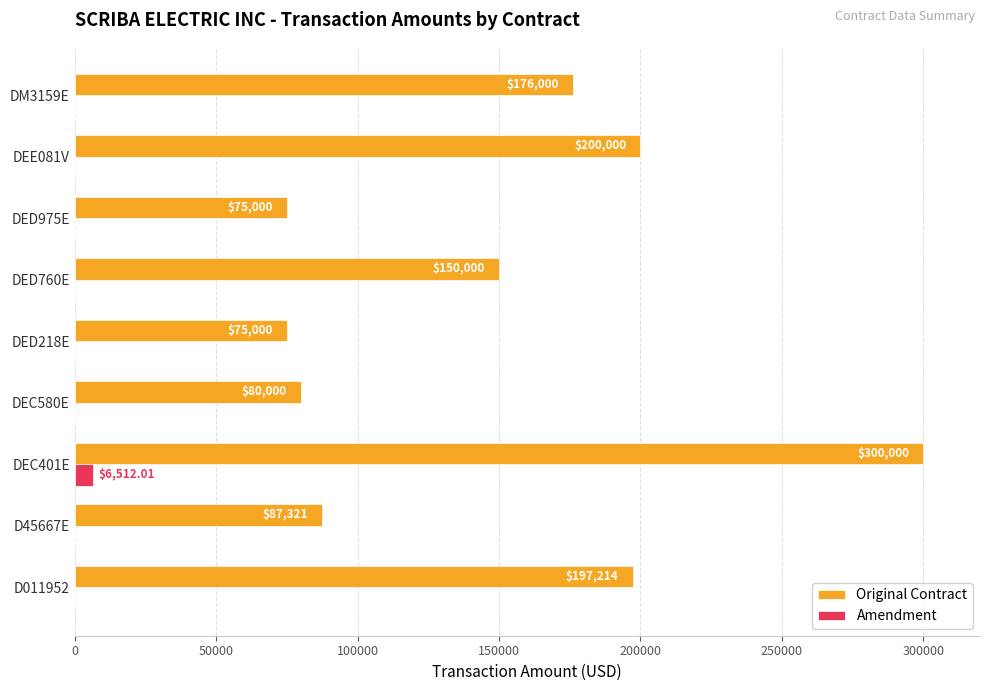

What is the sum of all Amendment values?

6512.0